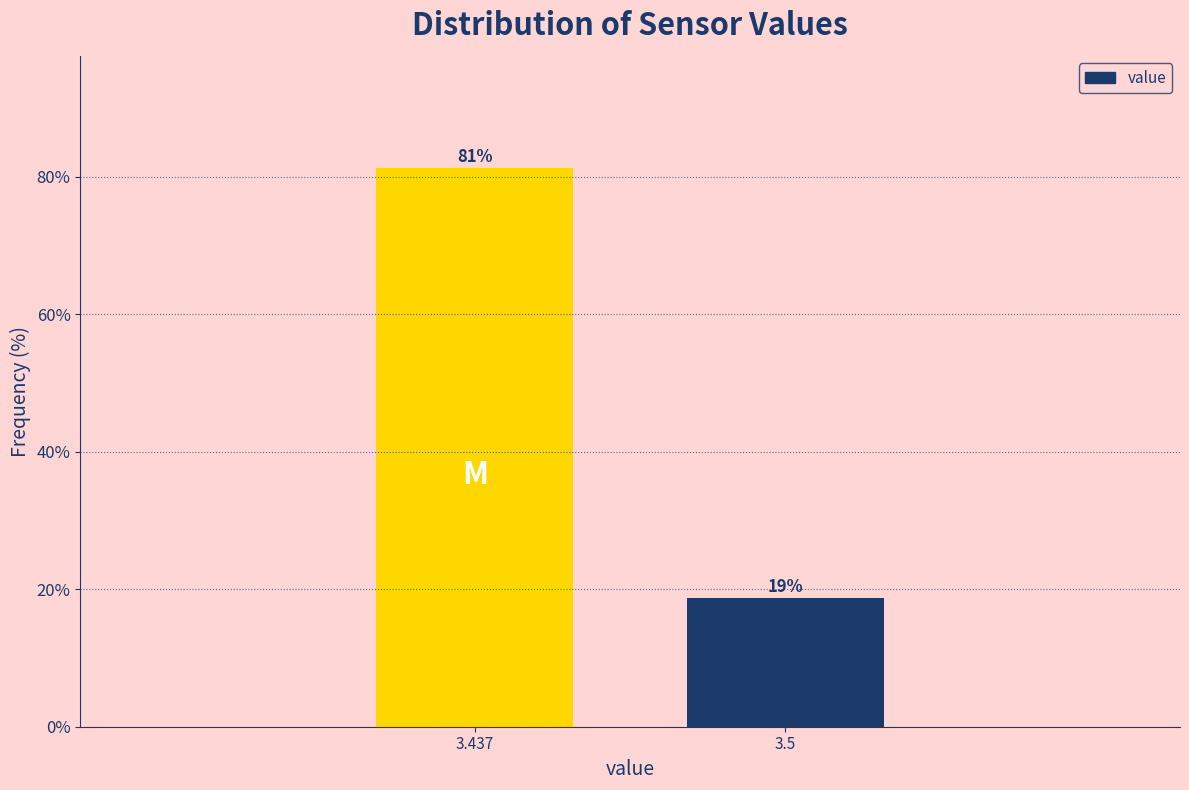

What is the value of the 1st bar from the left?

81.3